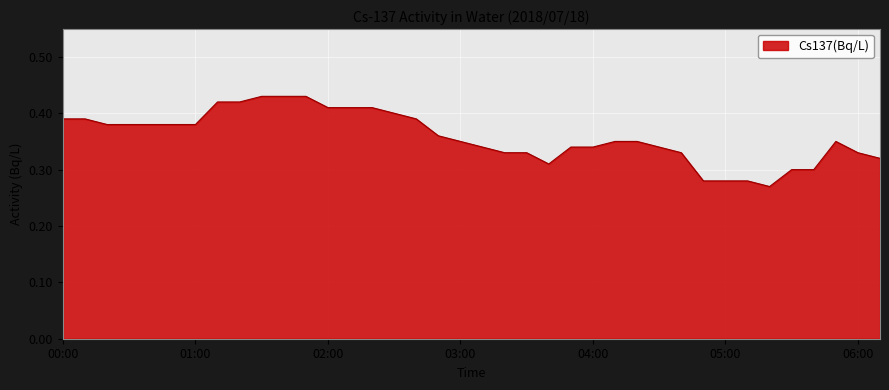

How many lines are shown in the chart?

1